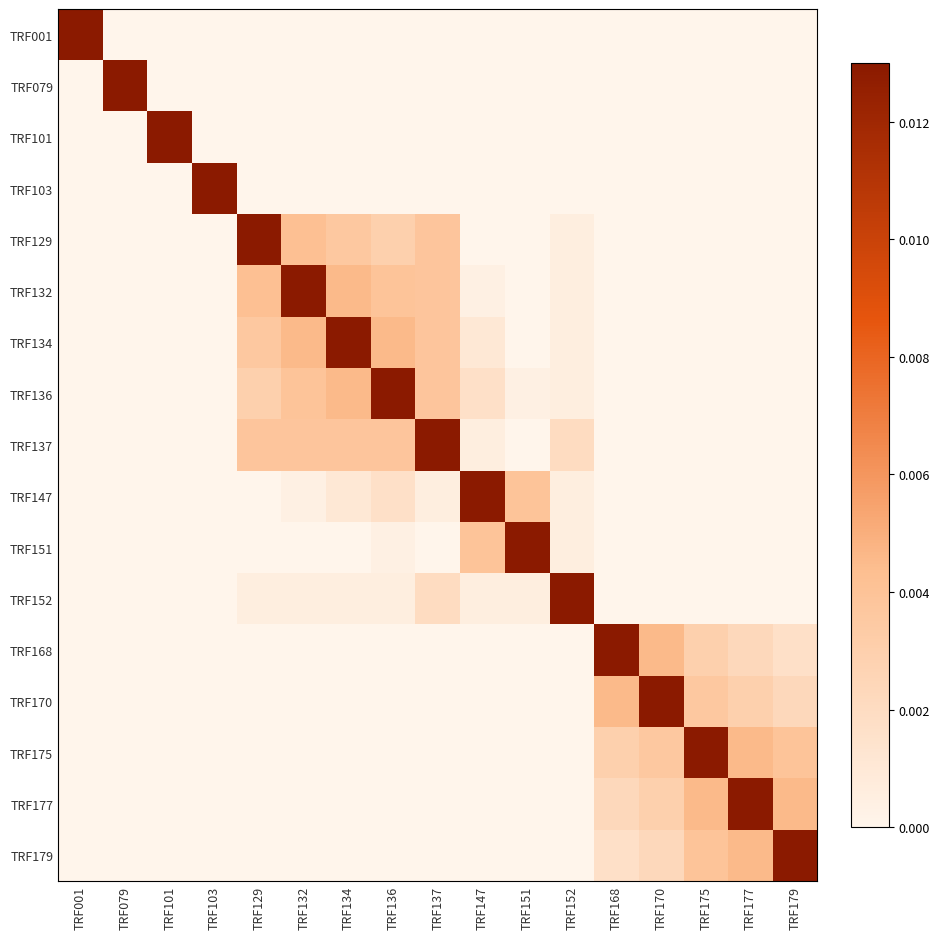

At how many categories does at least one series exceed 0?

17